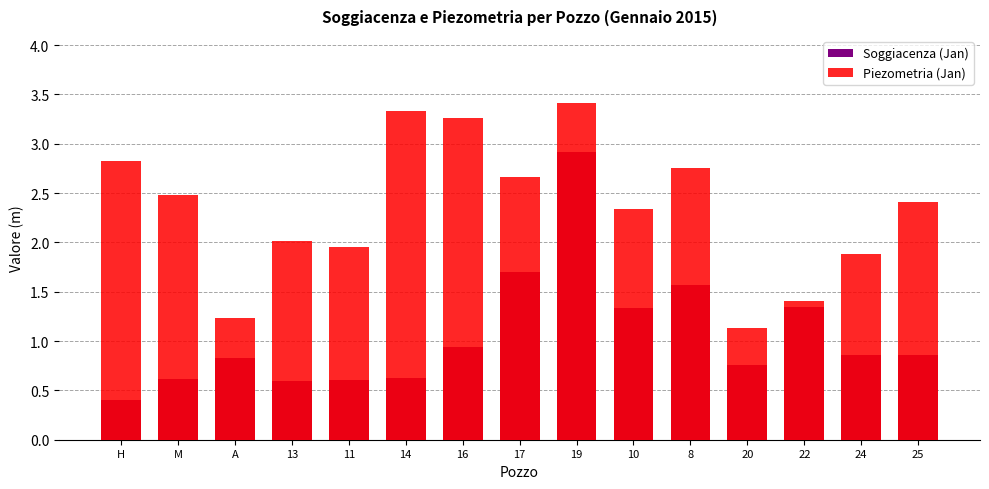

Rank the series by their maximum value, from lowest to highest.

Soggiacenza (Jan), Piezometria (Jan)